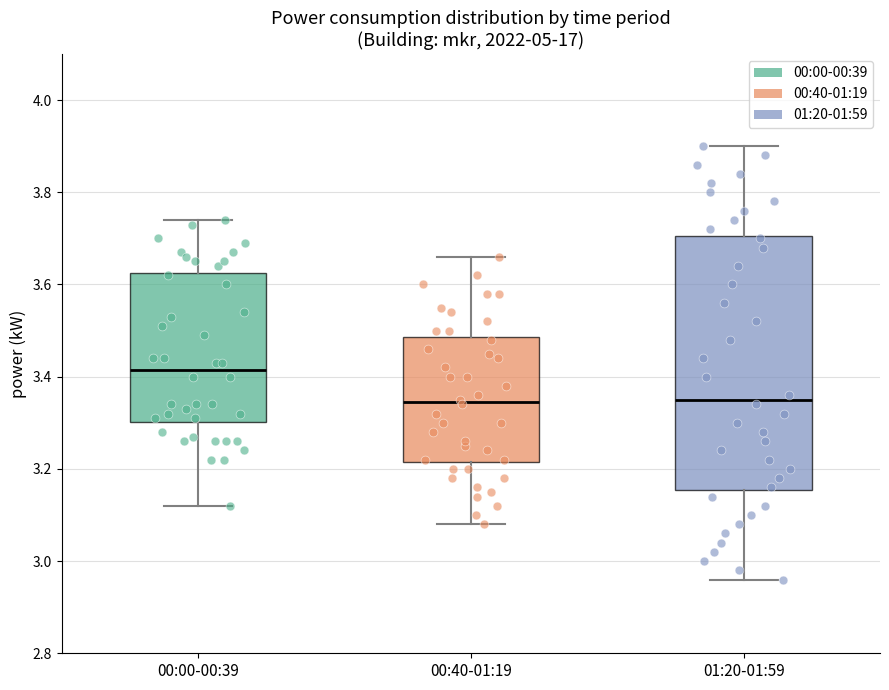

Reading left to right, read every box against the y-axis: the position of its median line, the range the box covers, and the ends of its whiskers. The values are not printed on the chart, so give them approximately, as read against the axis.

00:00-00:39: median 3.42, box 3.30 to 3.62, whiskers 3.12 to 3.74
00:40-01:19: median 3.34, box 3.22 to 3.48, whiskers 3.08 to 3.66
01:20-01:59: median 3.36, box 3.16 to 3.70, whiskers 2.96 to 3.90